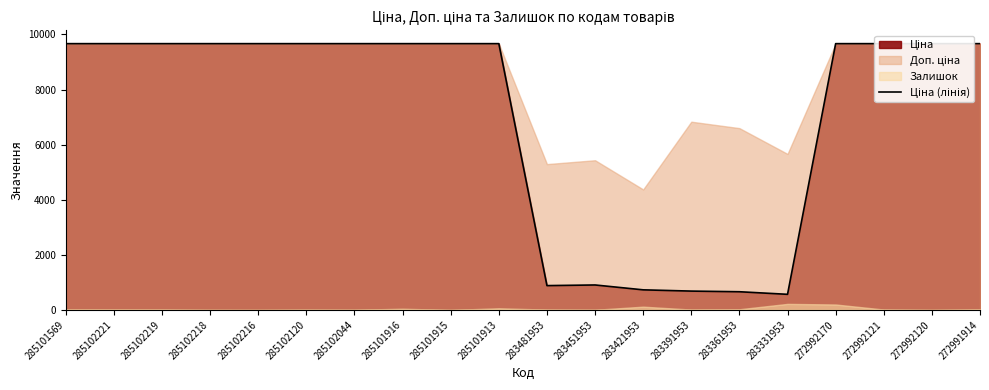

Reading left to right, transcribe all the data shown in this chart.

9664.7	9664.7	9664.7	9664.7	9664.7	9664.7	9664.7	9664.7	9664.7	9664.7	882.1	905.5	728.8	683.2	659.8	566.2	9664.7	9664.7	9664.7	9664.7